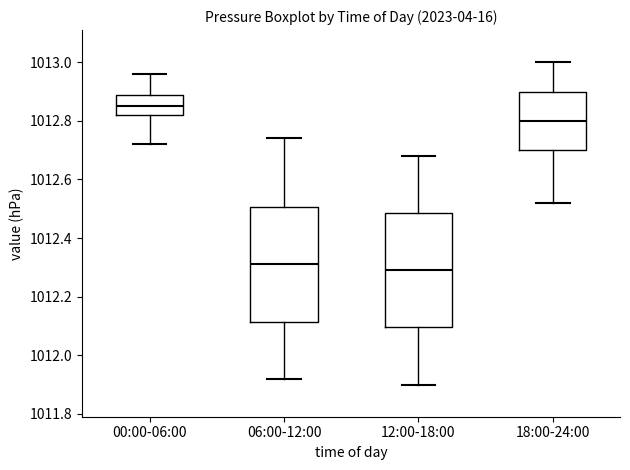

Reading left to right, transcribe this box plot: for each box, give where its median line is, the range the box spans, and where its two whiskers end, as read against the y-axis. The values are not printed on the chart, so give them approximately, as read against the axis.

00:00-06:00: median 1012.86, box 1012.82 to 1012.90, whiskers 1012.72 to 1012.96
06:00-12:00: median 1012.32, box 1012.12 to 1012.50, whiskers 1011.92 to 1012.74
12:00-18:00: median 1012.30, box 1012.10 to 1012.48, whiskers 1011.90 to 1012.68
18:00-24:00: median 1012.80, box 1012.70 to 1012.90, whiskers 1012.52 to 1013.00